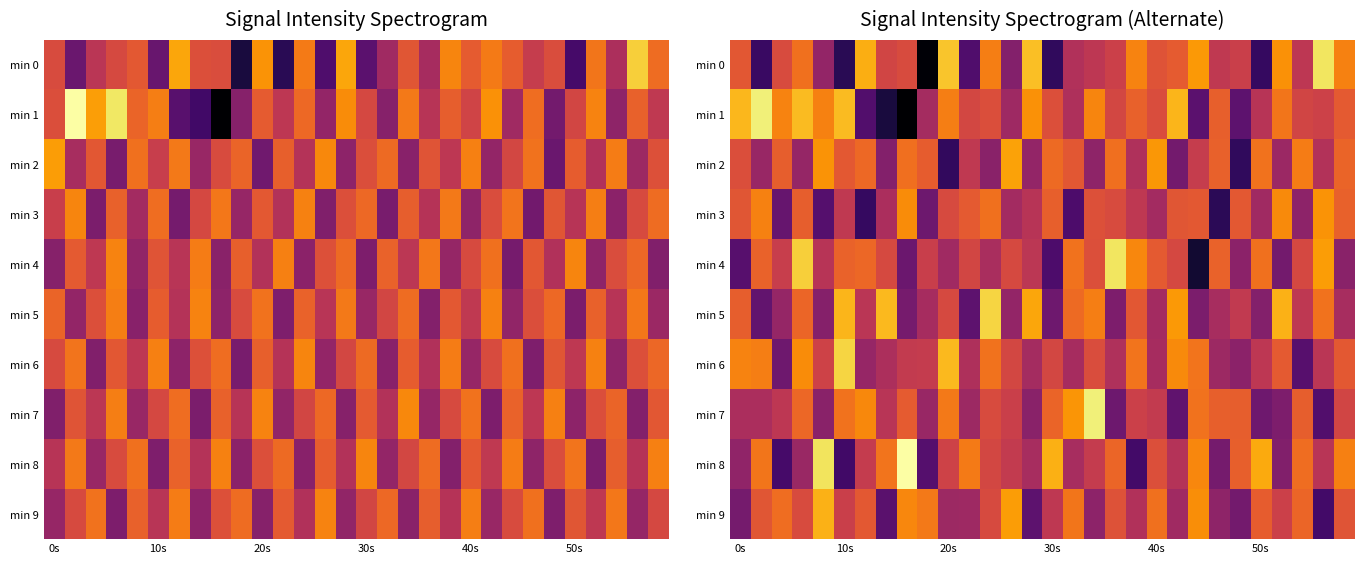

Which series has the largest range (max minus min)?

min 1